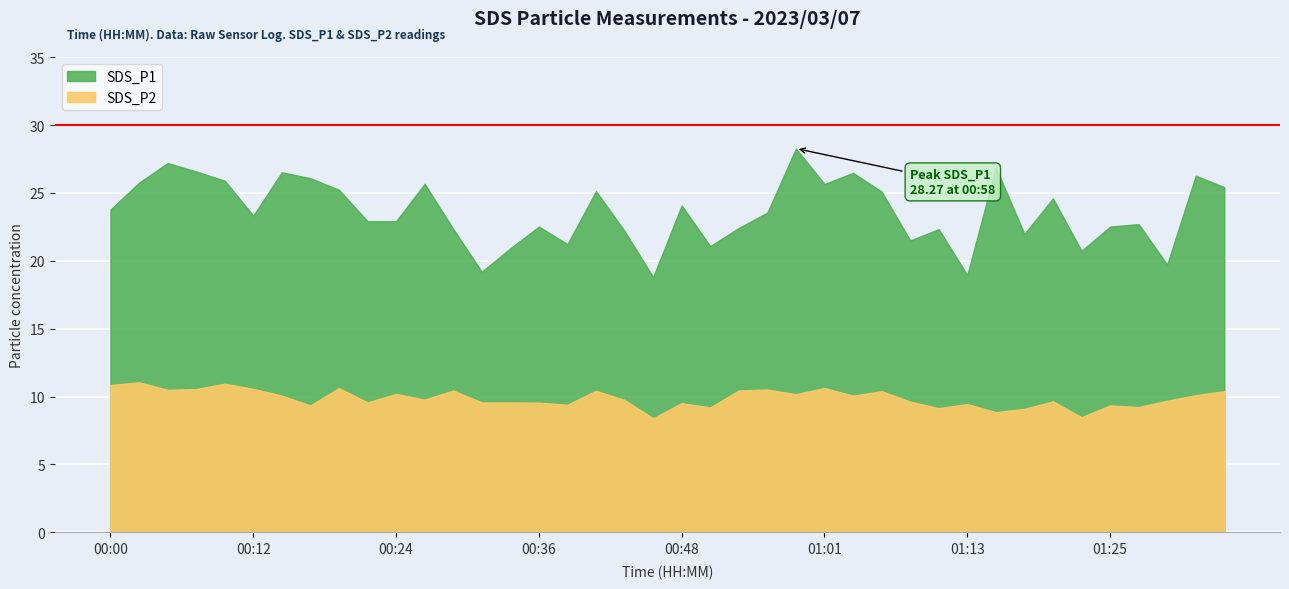

Reading right to left, list all the values displayed in this chart.

SDS_P1: 25.4	26.3	19.7	22.7	22.5	20.7	24.6	22.0	26.9	18.9	22.3	21.5	25.1	26.5	25.6	28.3	23.6	22.4	21.1	24.1	18.8	22.2	25.1	21.2	22.5	20.9	19.2	22.4	25.7	22.9	22.9	25.2	26.1	26.5	23.3	25.9	26.6	27.2	25.8	23.8
SDS_P2: 10.4	10.1	9.7	9.2	9.3	8.5	9.7	9.1	8.8	9.4	9.2	9.6	10.4	10.1	10.6	10.2	10.5	10.4	9.2	9.5	8.4	9.8	10.4	9.4	9.6	9.6	9.6	10.4	9.8	10.2	9.6	10.6	9.3	10.1	10.6	10.9	10.6	10.5	11.1	10.8